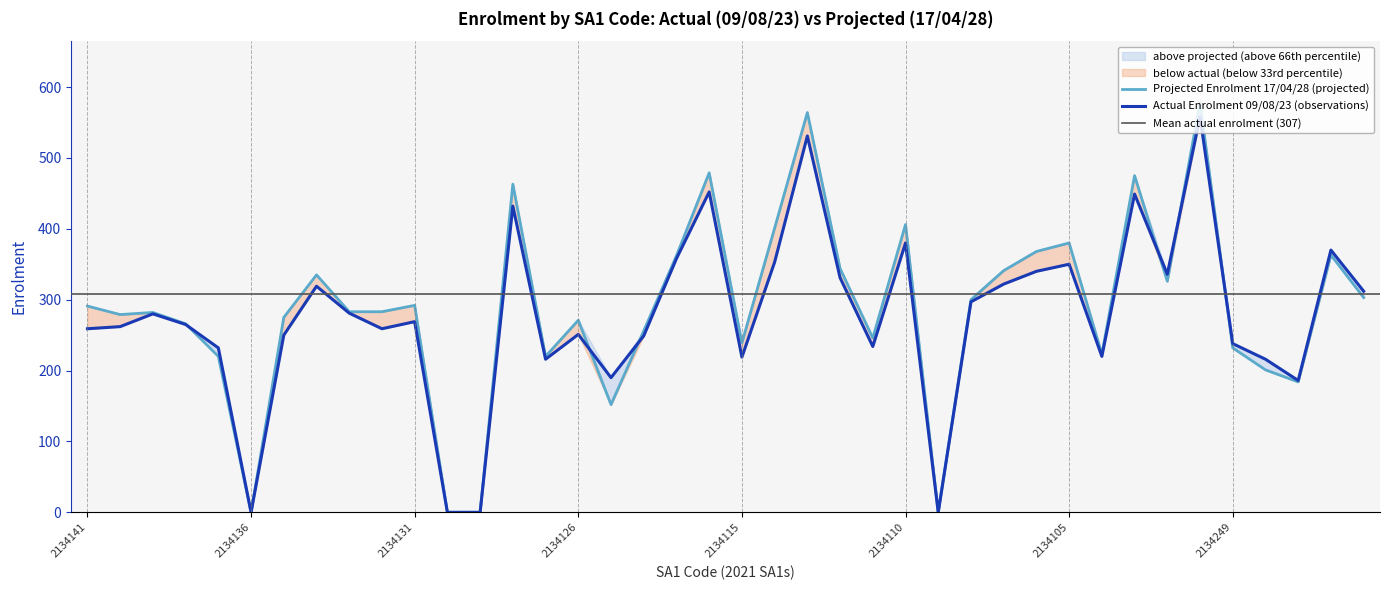

Rank the categories by Projected Enrolment 17/04/28 value from highest to lowest.

2134101, 2134113, 2134116, 2134103, 2134128, 2134110, 2134114, 2134105, 2134106, 2134245, 2134120, 2134112, 2134107, 2134134, 2134102, 2134244, 2134108, 2134131, 2134141, 2134133, 2134132, 2134139, 2134140, 2134135, 2134126, 2134138, 2134124, 2134111, 2134115, 2134249, 2134104, 2134137, 2134127, 2134248, 2134246, 2134125, 2134136, 2134130, 2134129, 2134109